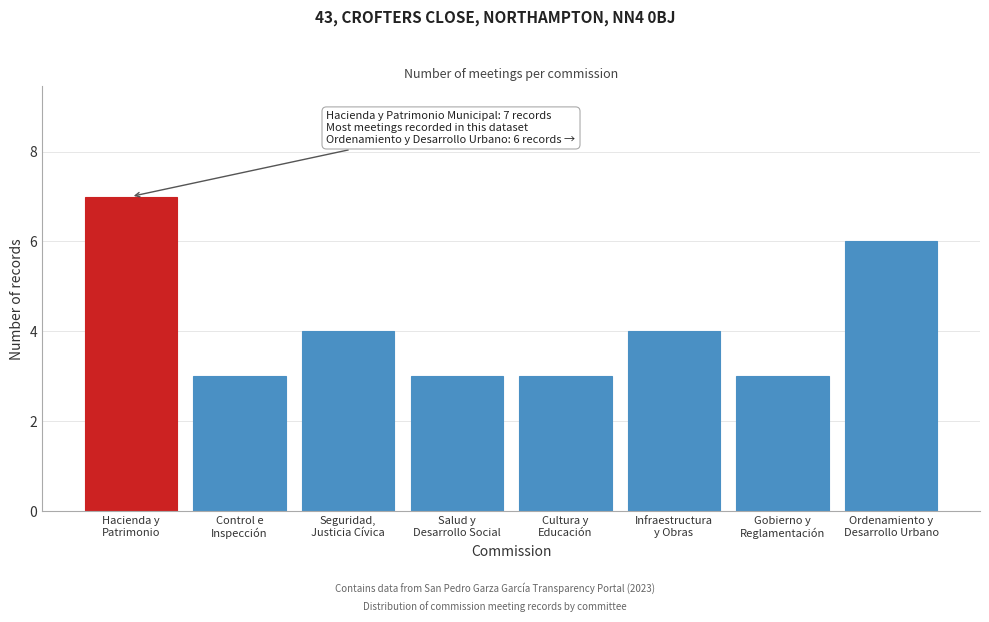

Reading left to right, list all the values displayed in this chart.

7	3	4	3	3	4	3	6